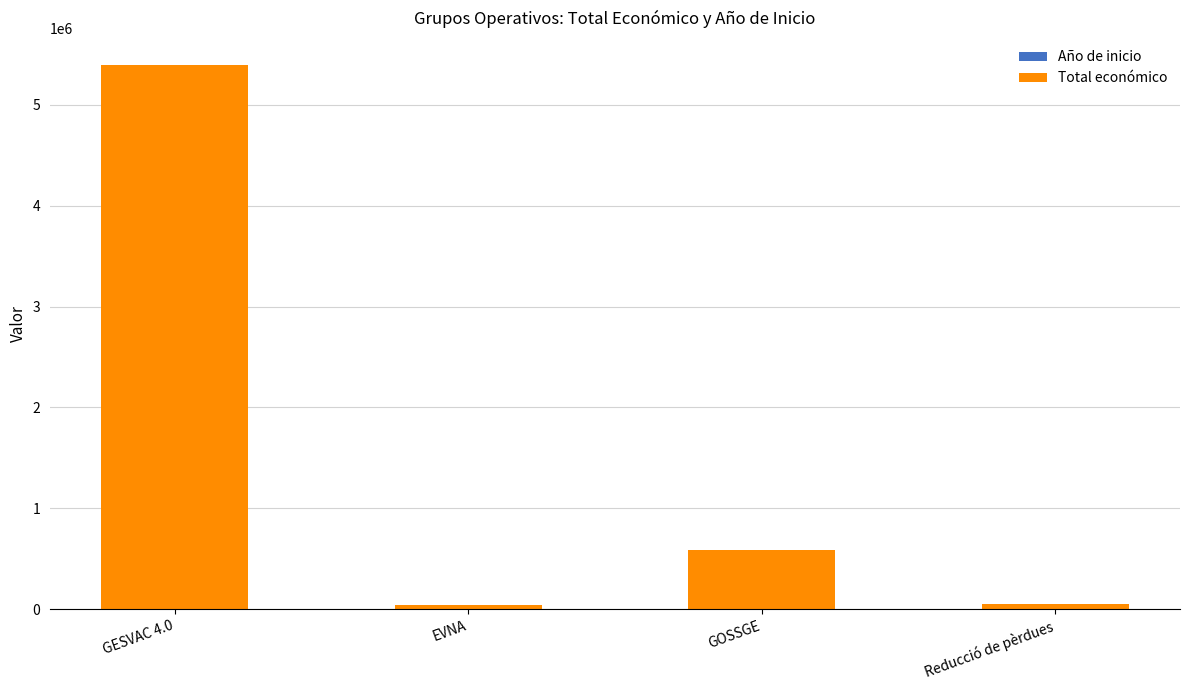

Does the chart contain stacked bars?

Yes